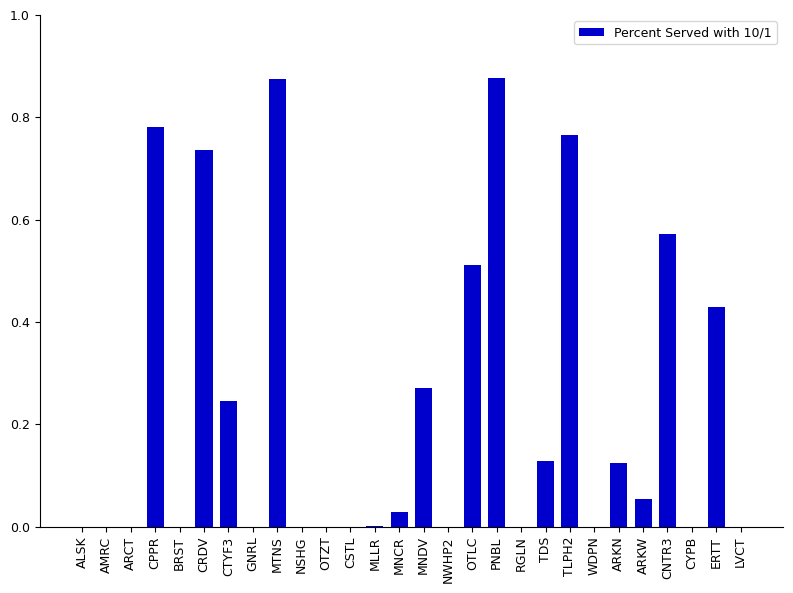

Which has a higher value, ARCT or TLPH2?

TLPH2